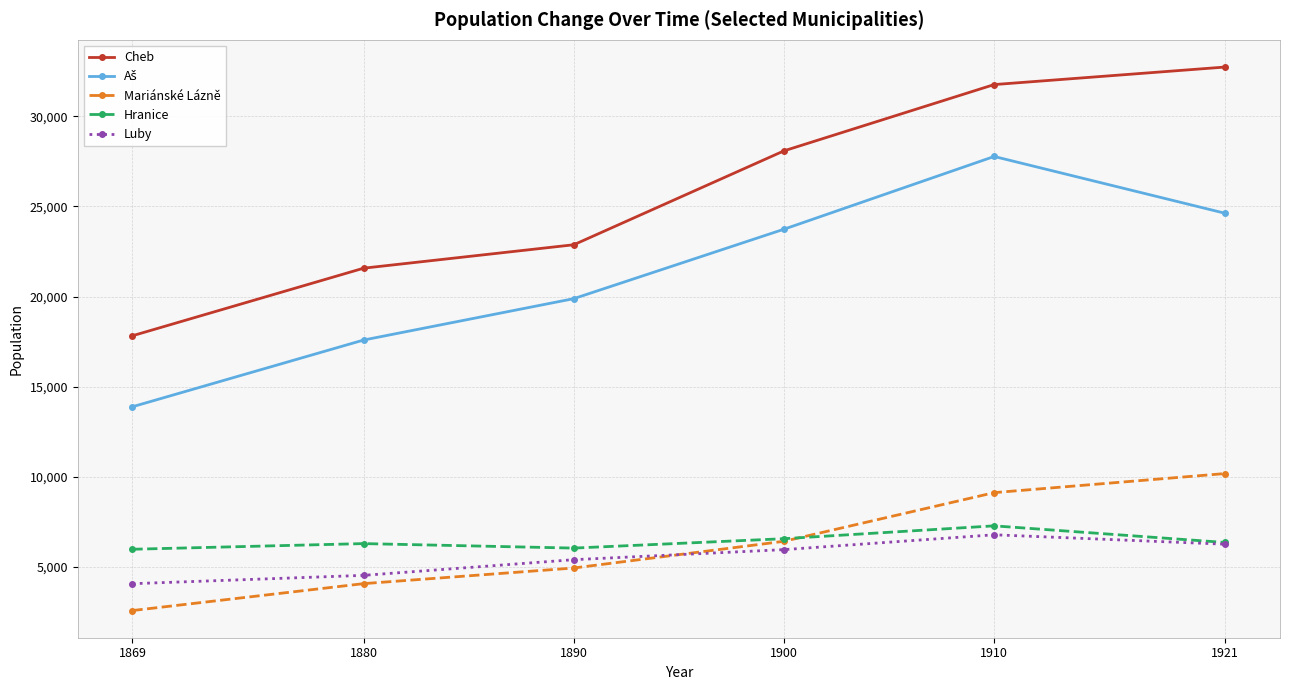

Which series changed the most between 1880 and 1900?

Cheb